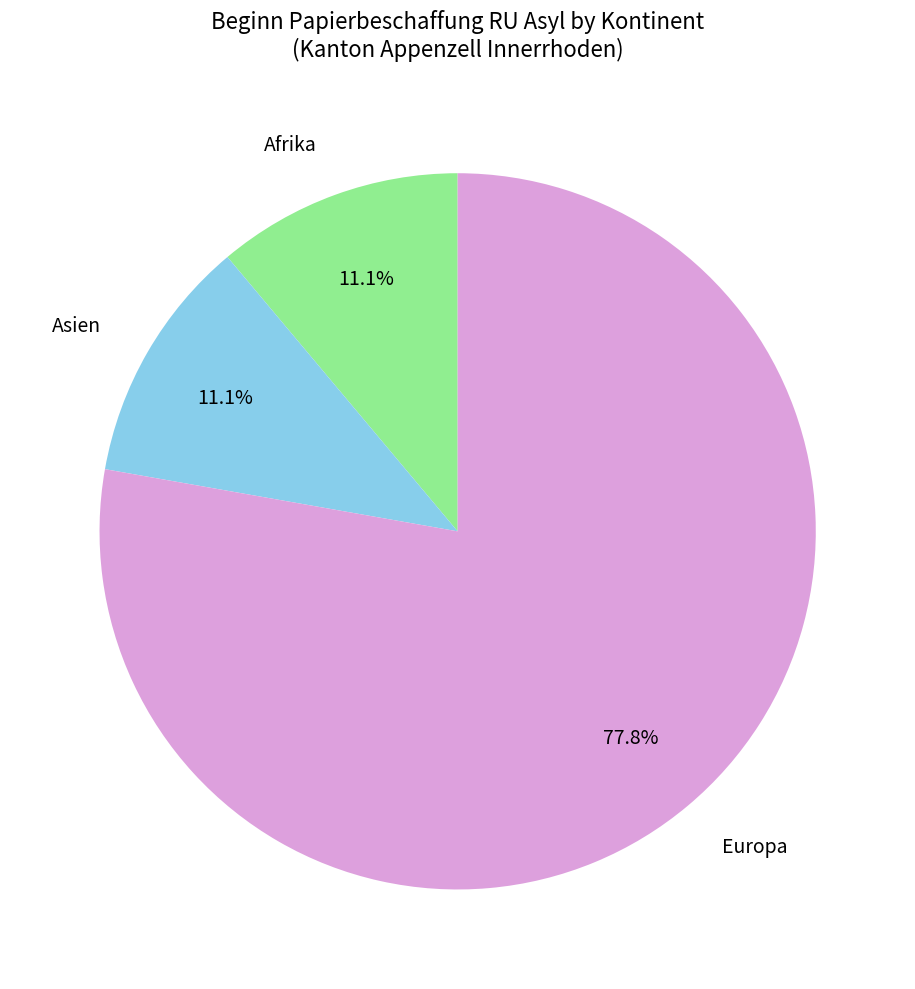

Is Europa the majority of the pie?

Yes